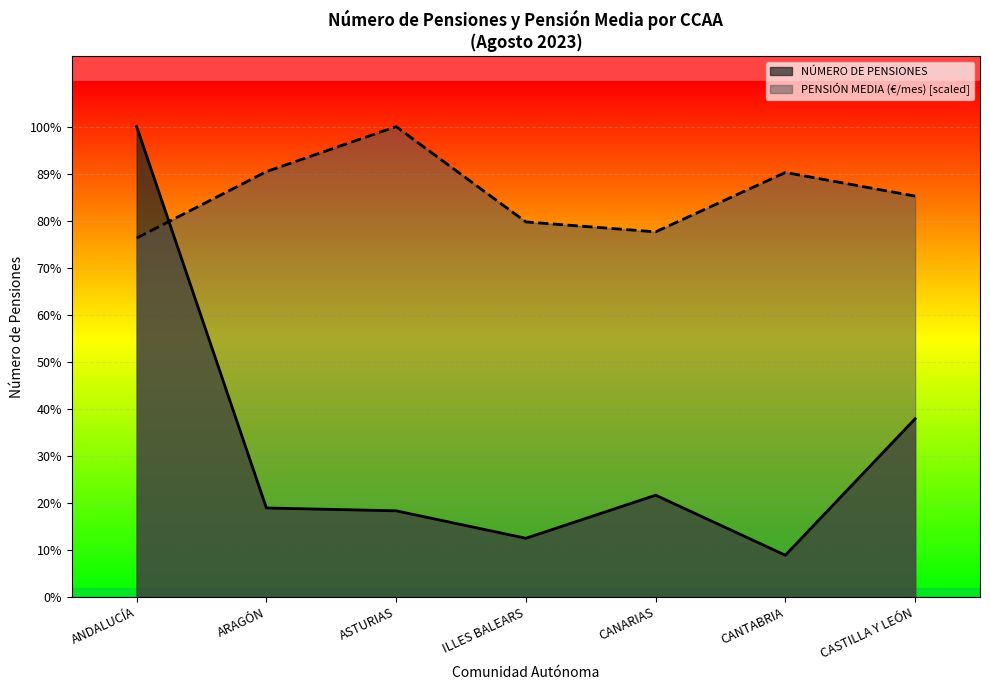

Where do PENSIÓN MEDIA (€/mes) and NÚMERO DE PENSIONES first cross each other?

ANDALUCÍA and ARAGÓN